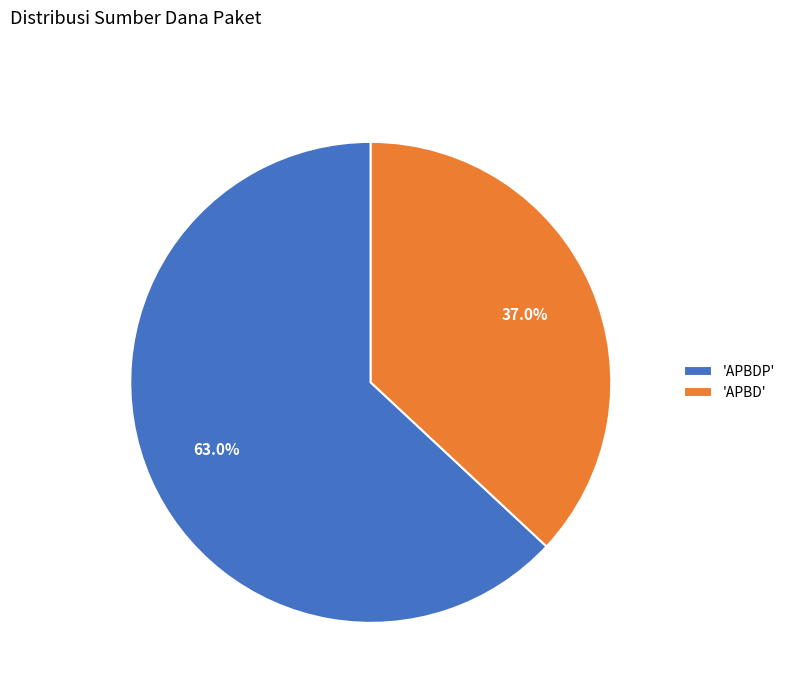

Which category has the biggest portion of the pie?

'APBDP'